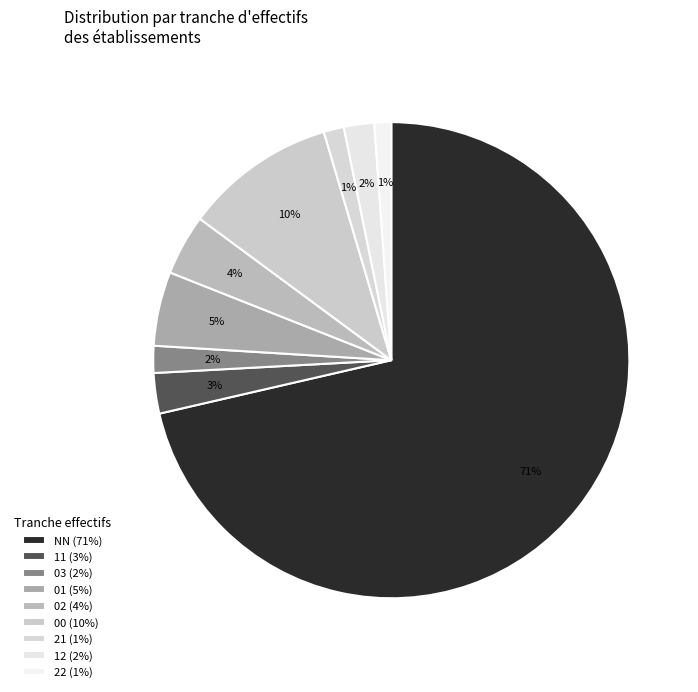

How many slices are in this pie chart?

9